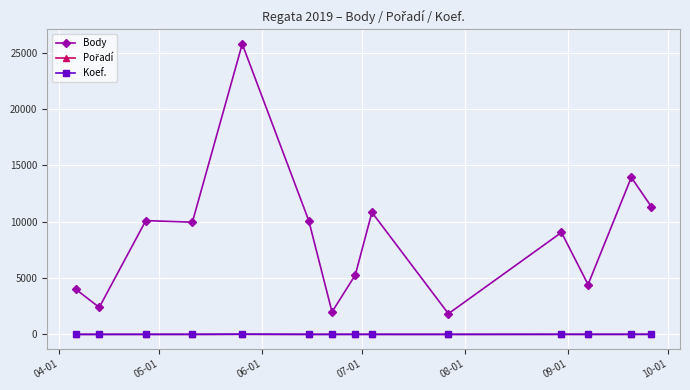

Which series has the largest range (max minus min)?

Body